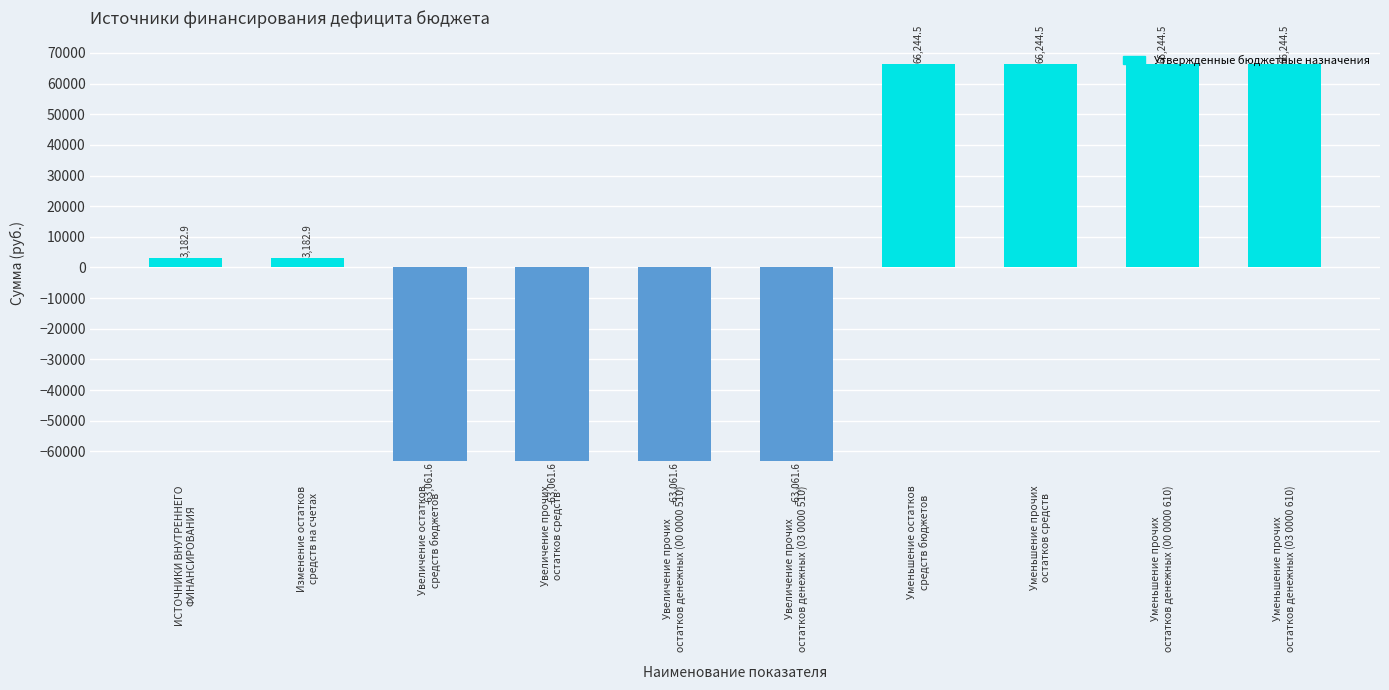

How many values are below 3182?

4